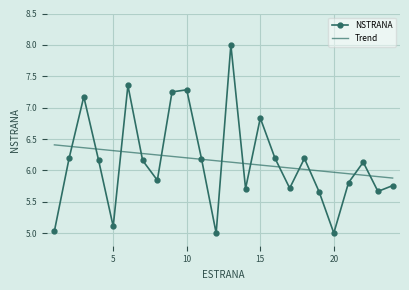

List the labels in order of value, largest first.

13, 6, 10, 9, 3, 15, 16, 2, 18, 11, 4, 7, 22, 8, 21, 24, 17, 14, 23, 19, 5, 1, 20, 12